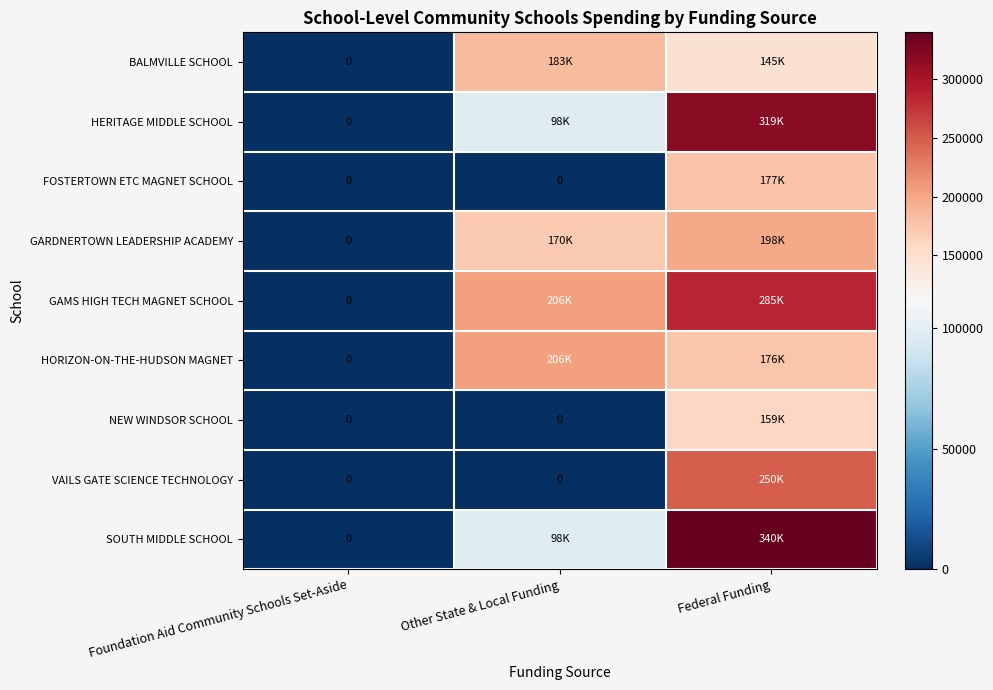

List the labels in order of NEW WINDSOR SCHOOL value, smallest first.

Foundation Aid Community Schools Set-Aside, Other State & Local Funding, Federal Funding